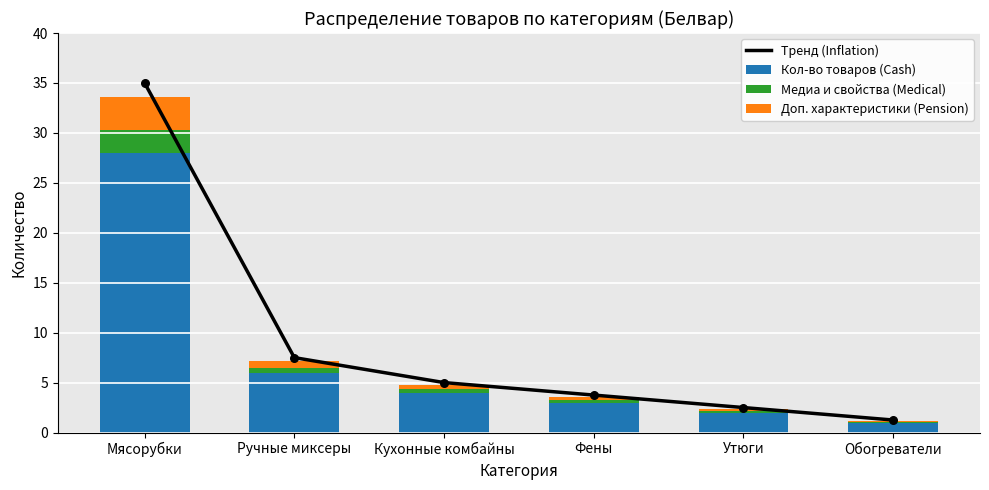

Which series has the widest spread of Y values?

Тренд (Inflation)